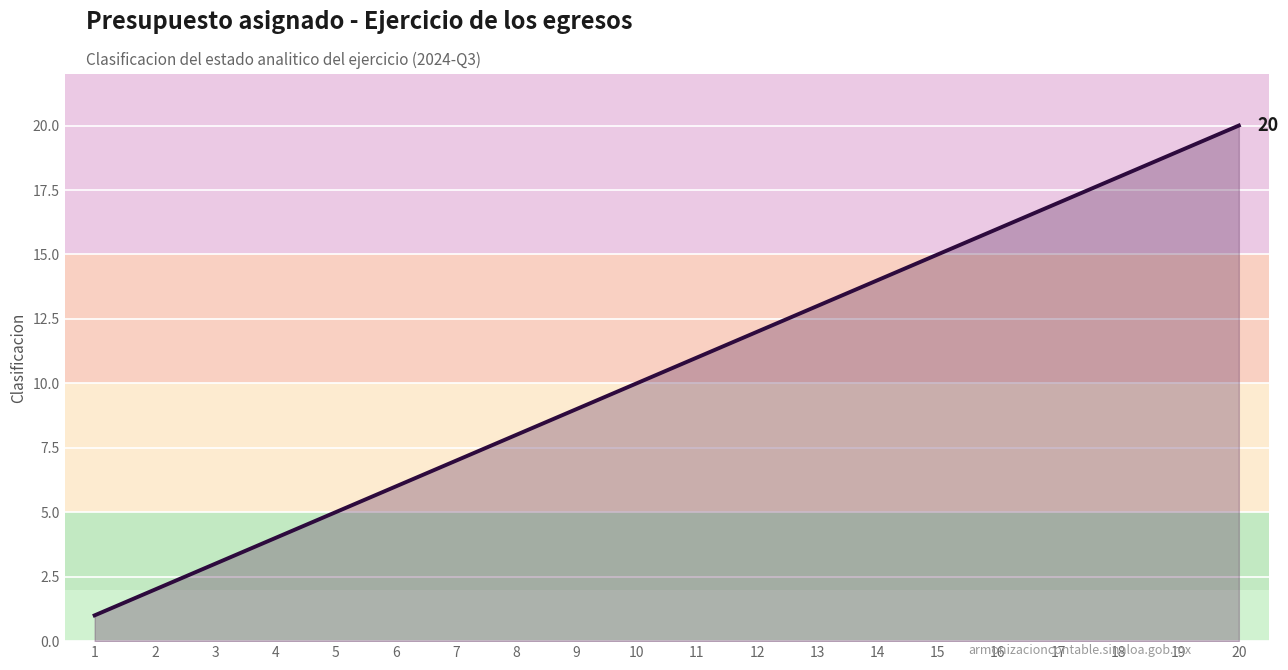

Where is the data nearest to the value 10?

10